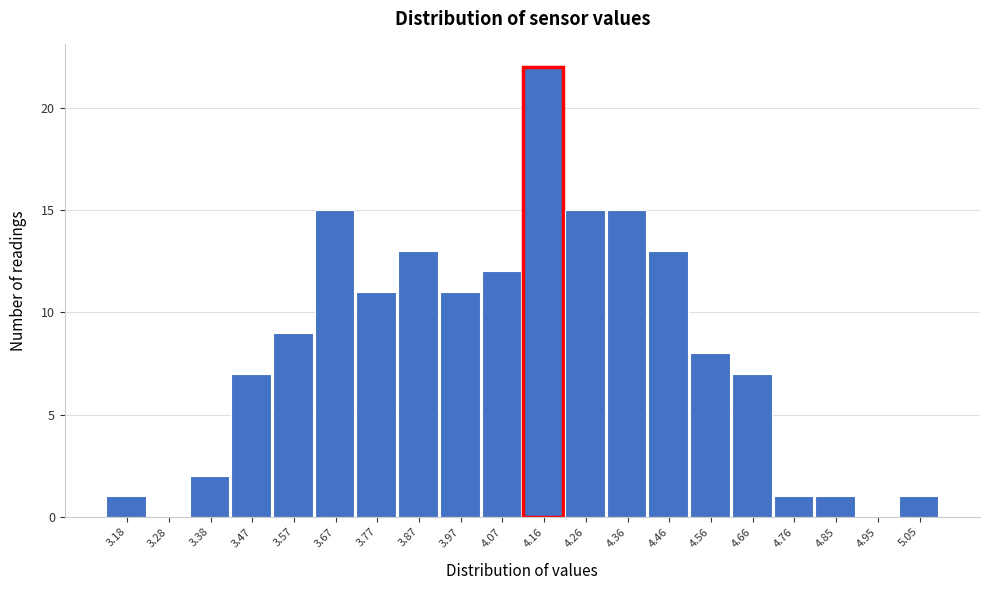

How tall is the bar that spans 4.61 to 4.71 on the x-axis? Neither the bar edges nor the heights are printed on the chart, so give them approximately, as read against the axes.

7